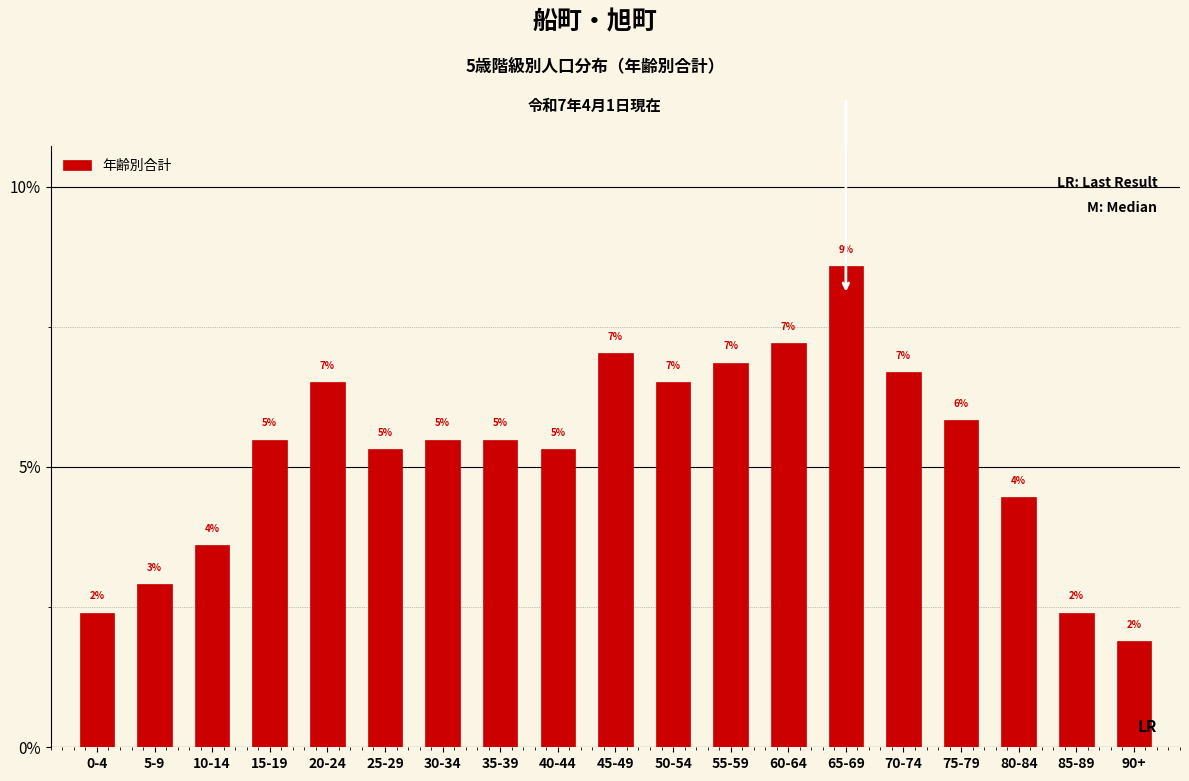

How many bars are there in total?

19